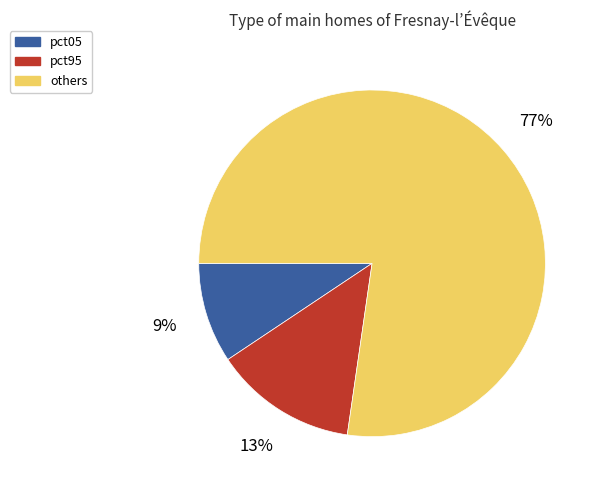

The pct95 slice represents 13% of the pie. True or false?

True